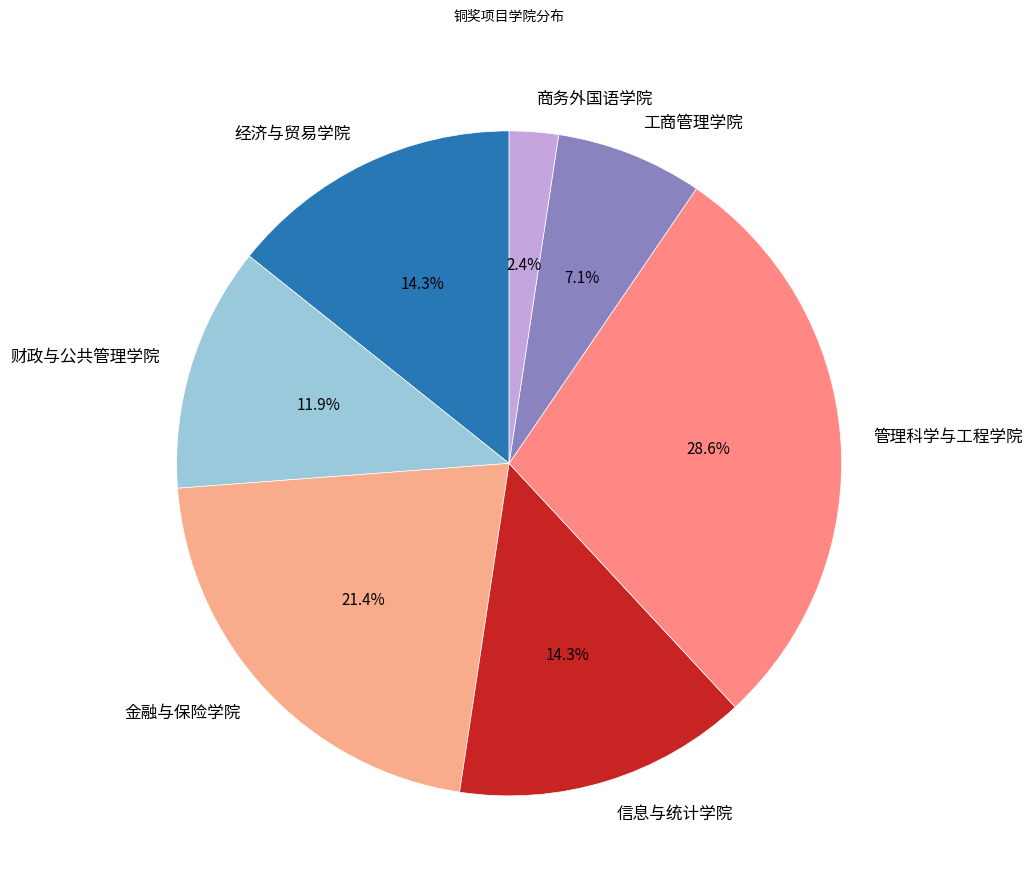

How many slices are in this pie chart?

7